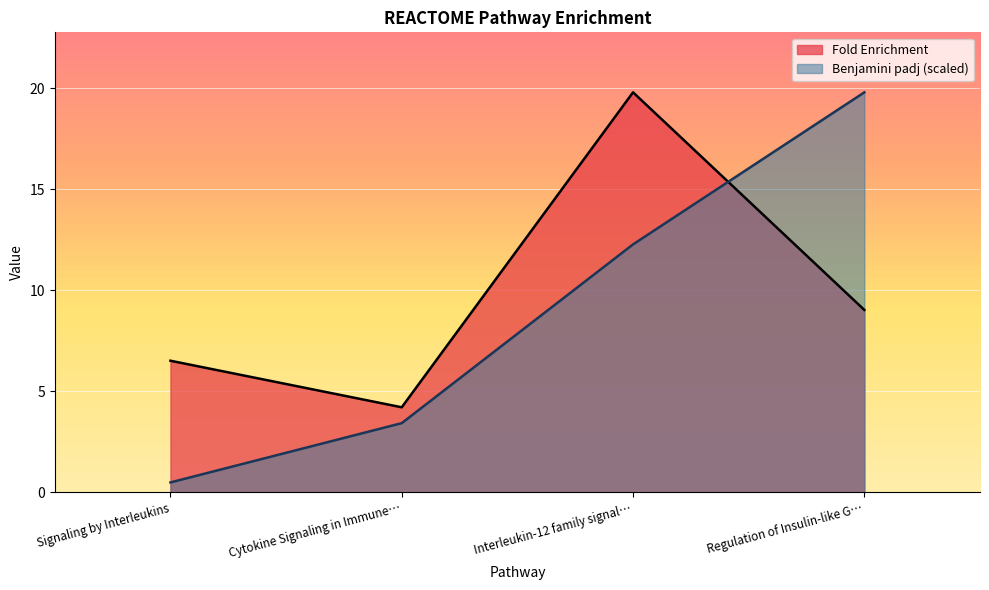

Reading right to left, transcribe all the data shown in this chart.

Fold Enrichment: 9.0	19.8	4.2	6.5
Benjamini padj (scaled): 19.8	12.3	3.4	0.5